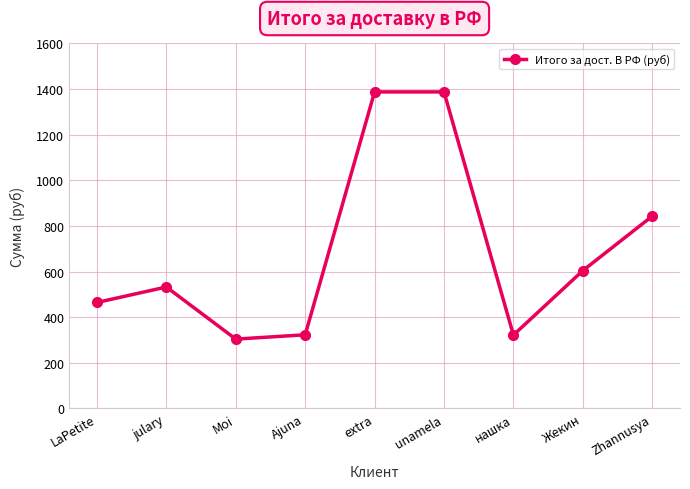

What is the value of the 2nd point from the left?

532.5